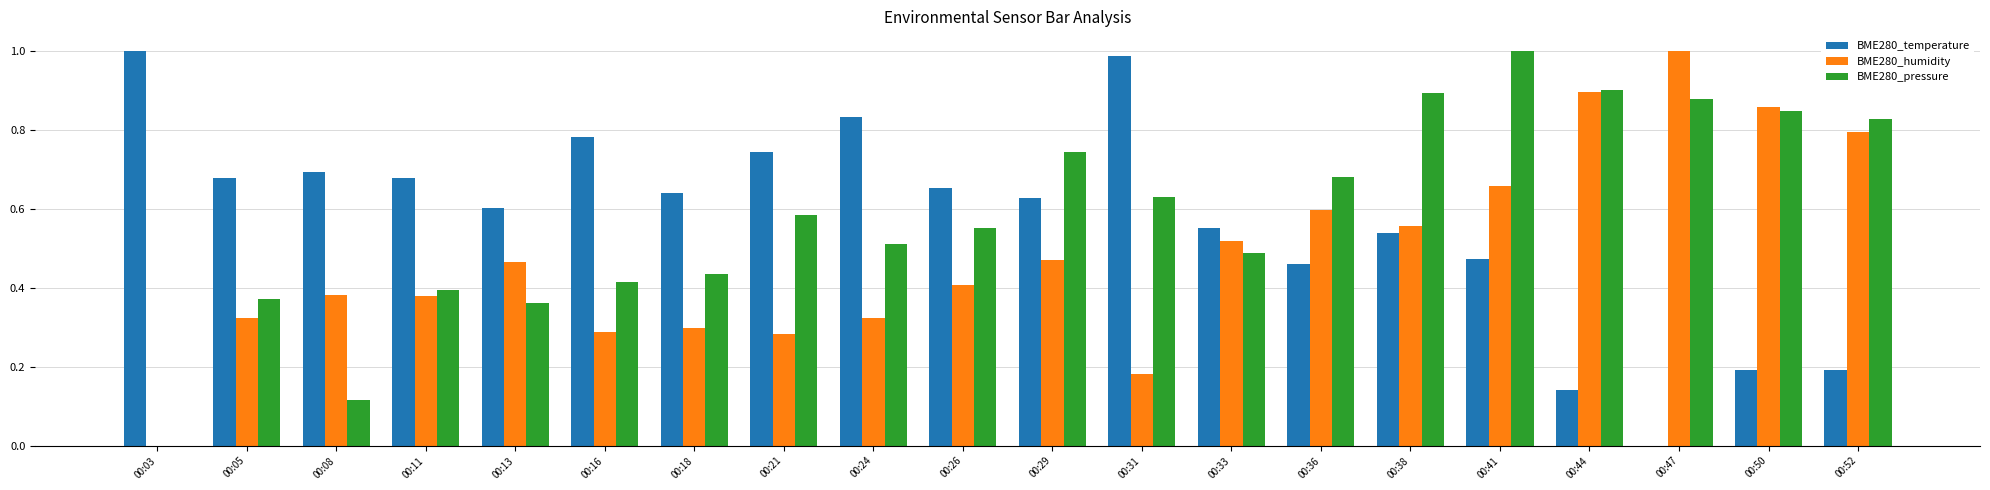

How many groups of bars are there?

20